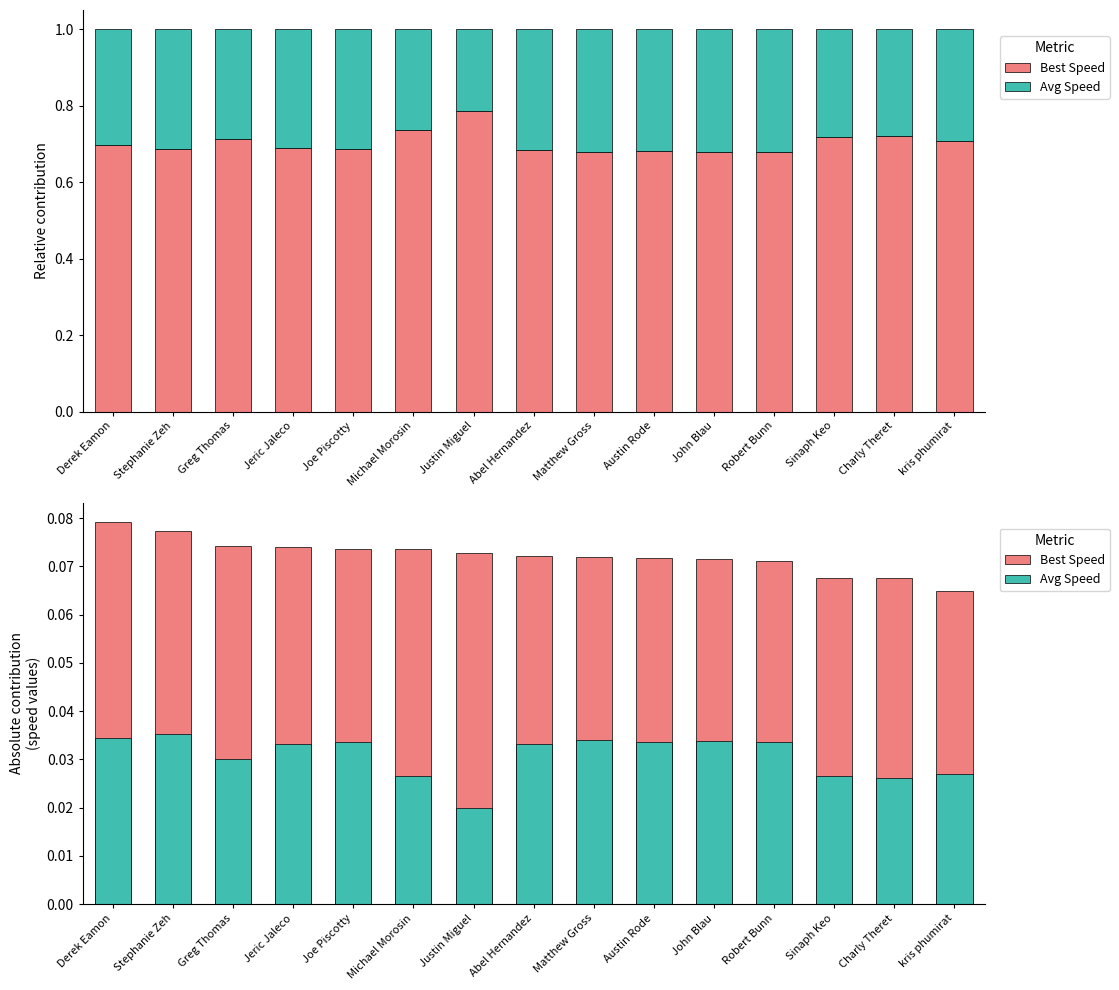

Reading left to right, what are all the values shown in this chart?

Best Speed: 0.1	0.1	0.1	0.1	0.1	0.1	0.1	0.1	0.1	0.1	0.1	0.1	0.1	0.1	0.1
Avg Speed: 0.0	0.0	0.0	0.0	0.0	0.0	0.0	0.0	0.0	0.0	0.0	0.0	0.0	0.0	0.0